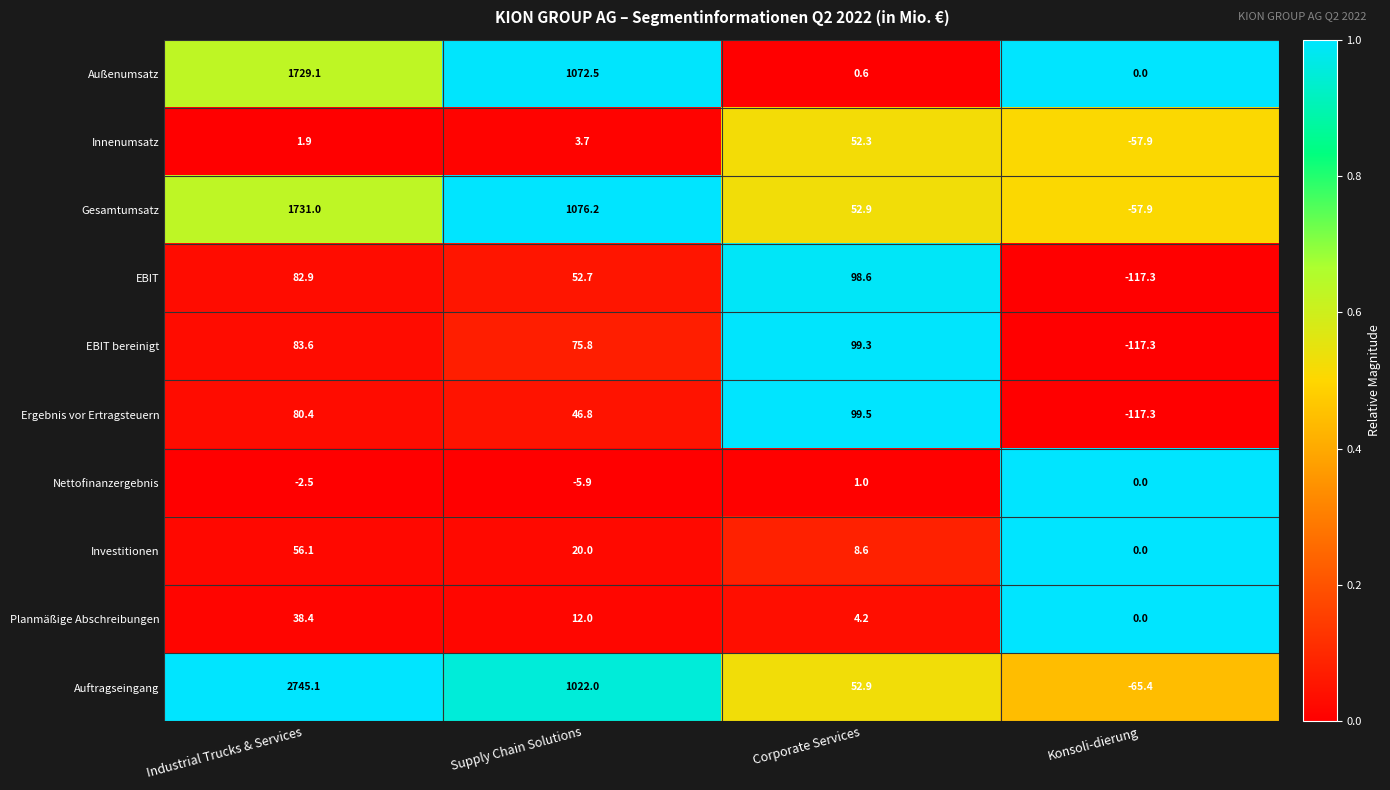

How many data points does each series have?

4